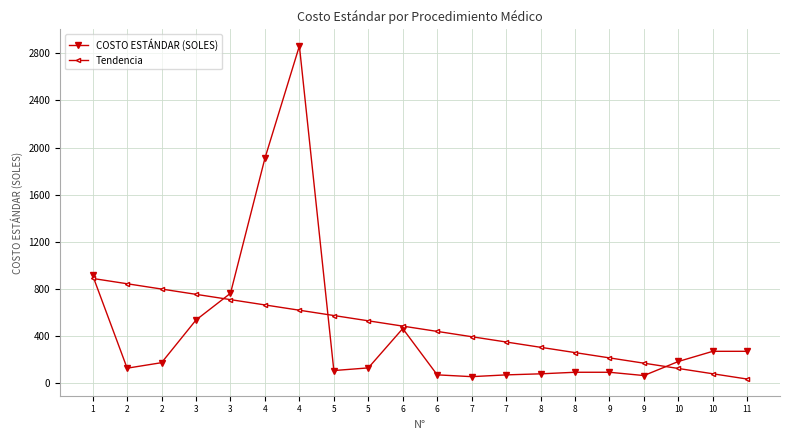

The value of Tendencia at 10 is 27.5. True or false?

False